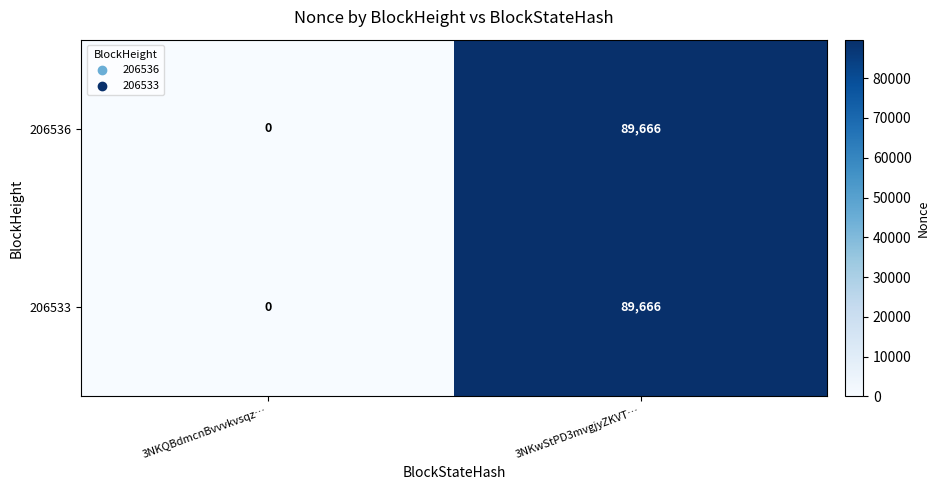

The value of 206533 at 3NKQBdmcnBvvvkvsqz… is -60983. True or false?

False